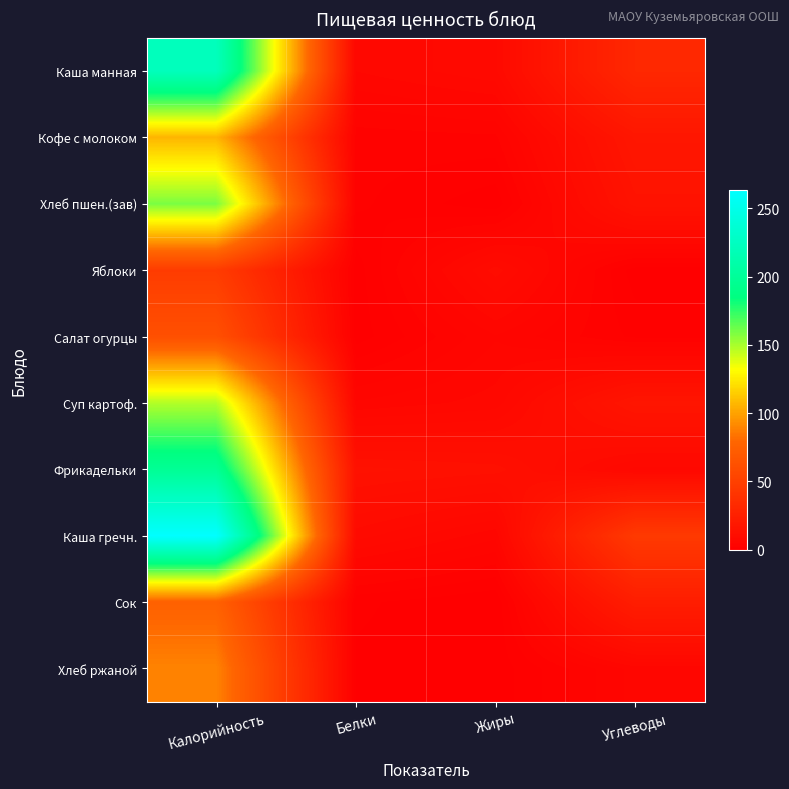

What is the spread (max minus min) of values at Жиры?

12.8